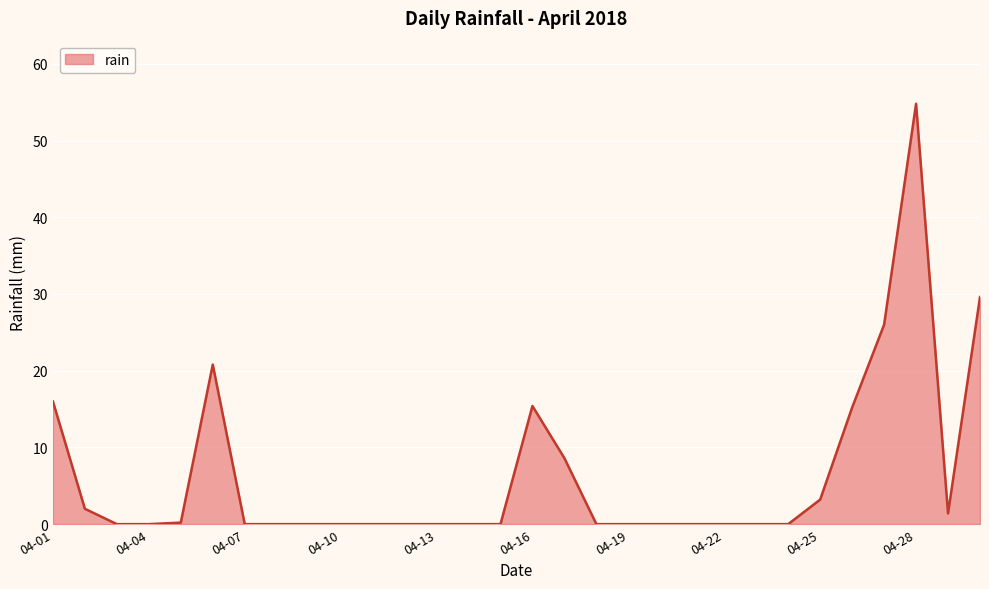

What is the maximum value shown in the chart?

54.8